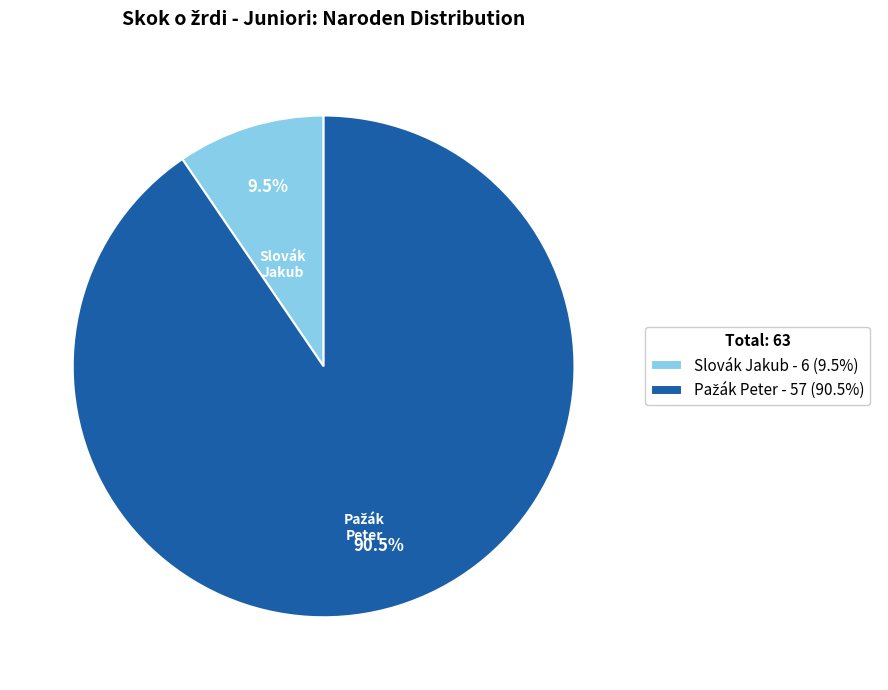

Is Slovák Jakub the majority of the pie?

No